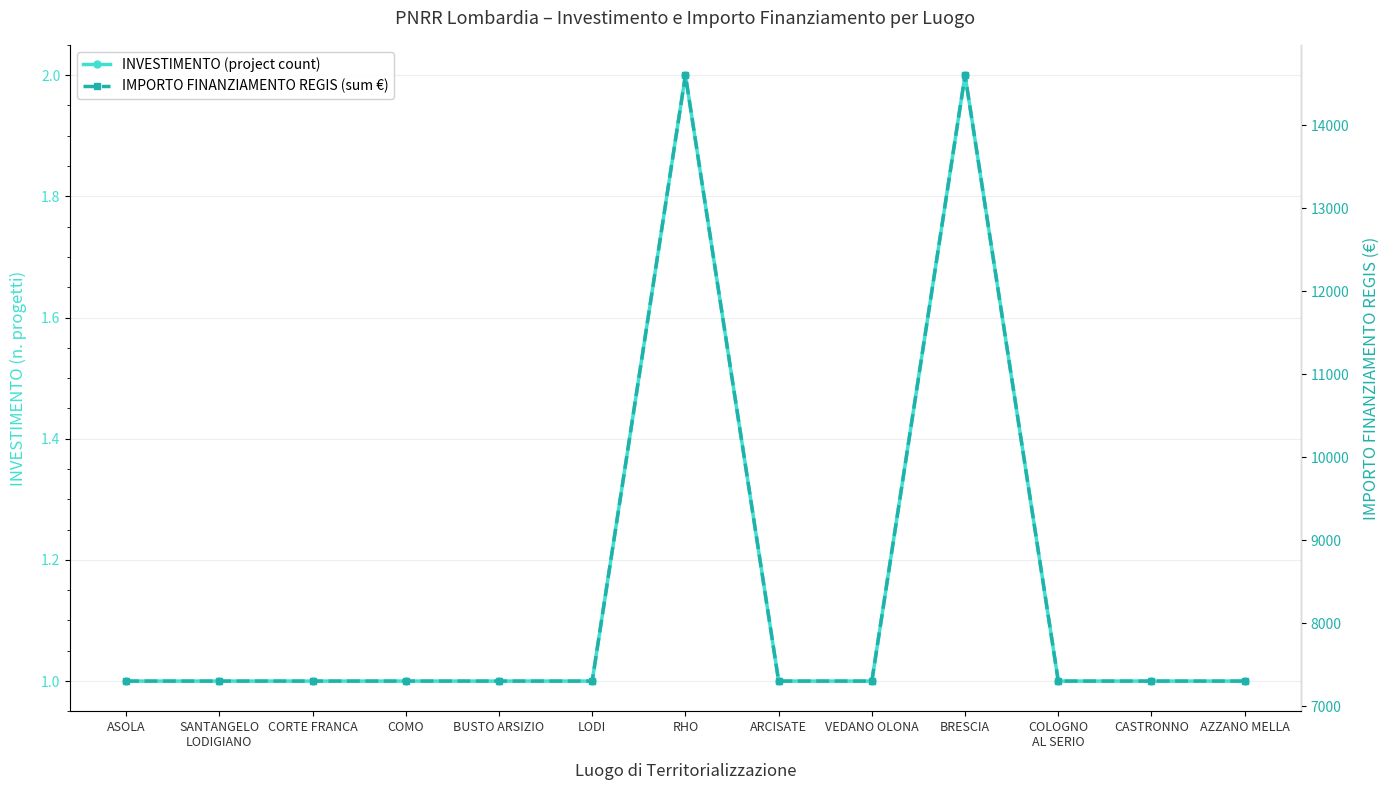

How many series are shown in this chart?

2